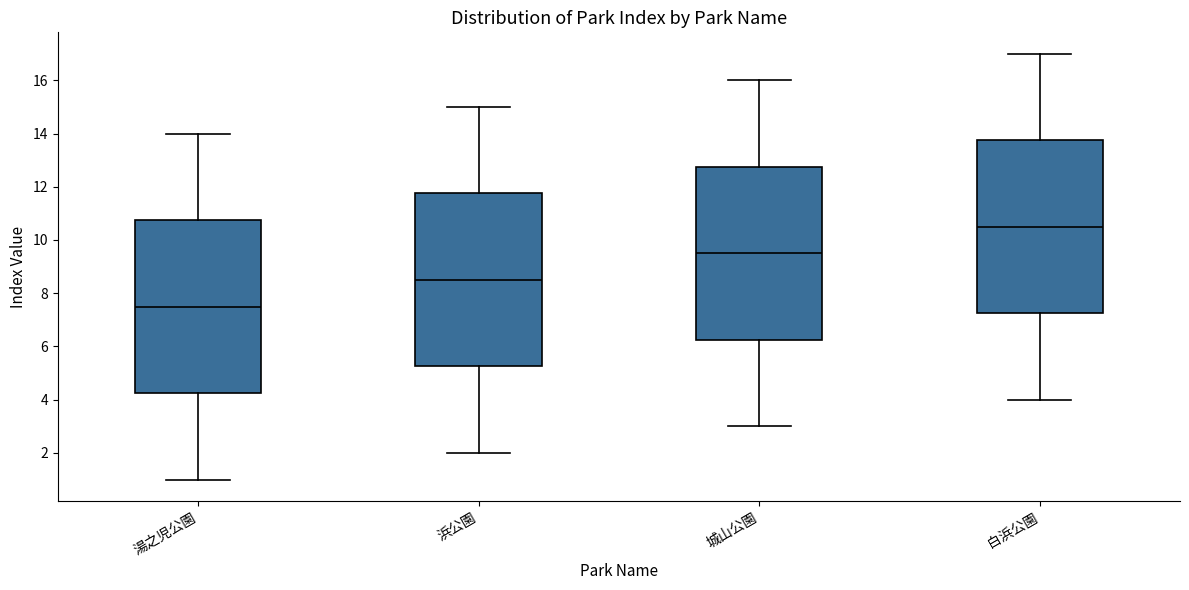

Reading left to right, transcribe this box plot: for each box, give where its median line is, the range the box spans, and where its two whiskers end, as read against the y-axis. The values are not printed on the chart, so give them approximately, as read against the axis.

湯之児公園: median 7.6, box 4.2 to 10.8, whiskers 1.0 to 14.0
浜公園: median 8.6, box 5.2 to 11.8, whiskers 2.0 to 15.0
城山公園: median 9.6, box 6.2 to 12.8, whiskers 3.0 to 16.0
白浜公園: median 10.6, box 7.2 to 13.8, whiskers 4.0 to 17.0